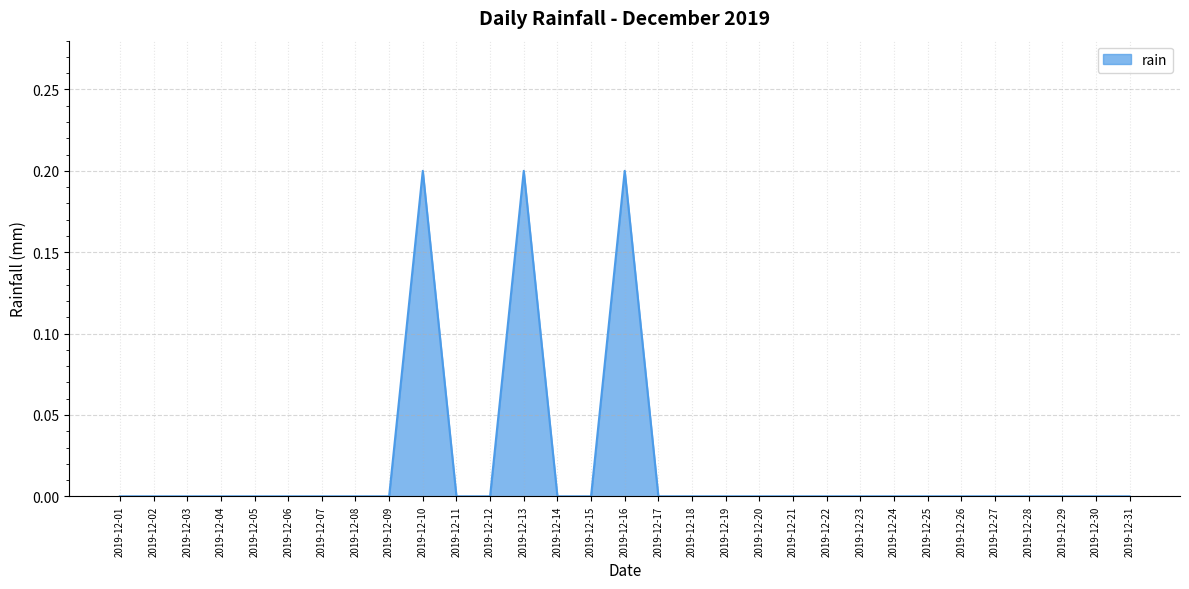

Which has a higher value, 2019-12-13 or 2019-12-04?

2019-12-13